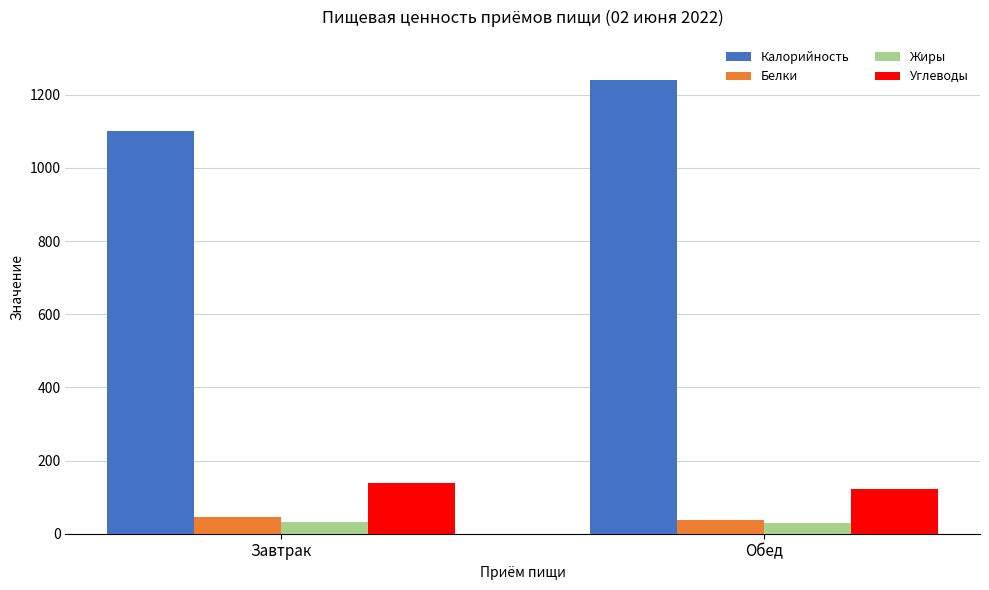

Which series has the largest range (max minus min)?

Калорийность